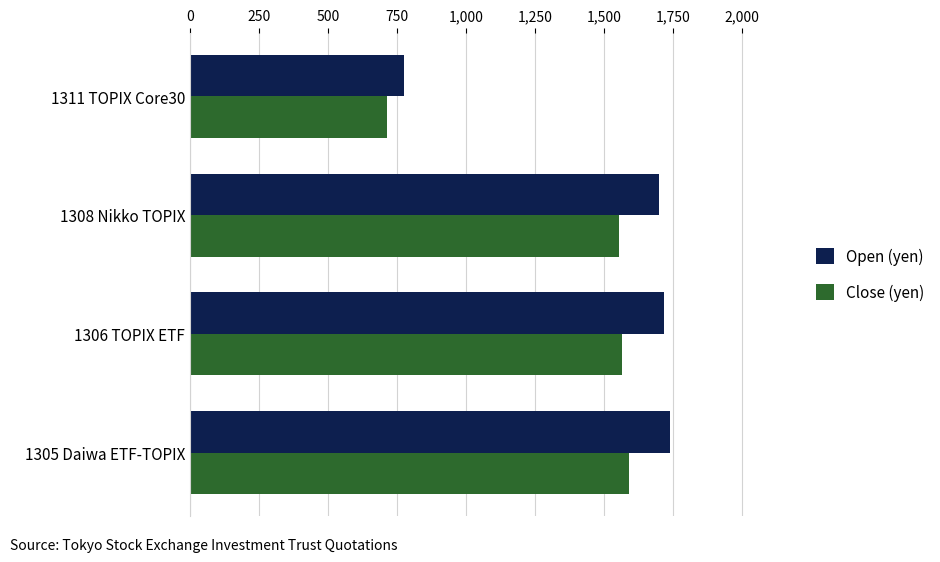

The Close (yen) series shows 1554 at 1308 Nikko TOPIX. True or false?

True